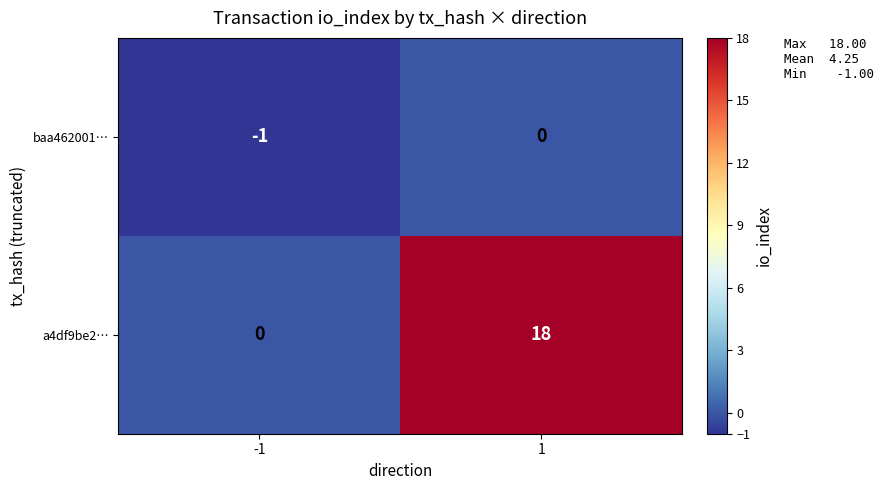

What is the difference between the maximum and minimum values in the a4df9be2… series?

18